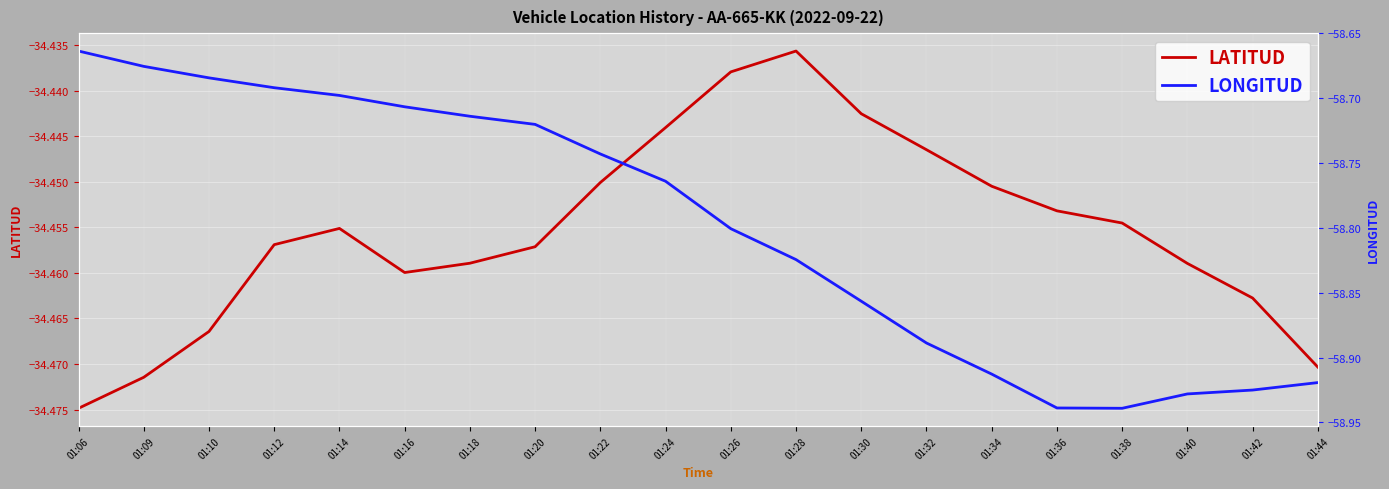

What is the sum of the LONGITUD values at 01:10 and 01:18?

-117.4